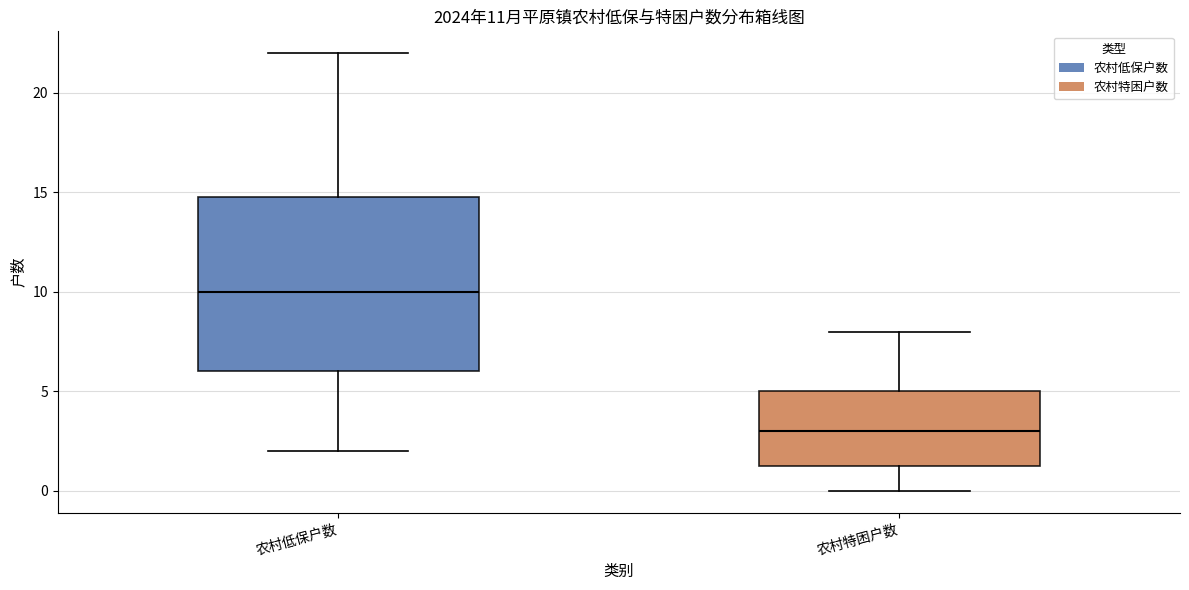

Which box is the tallest, from its lower edge to its upper edge?

农村低保户数